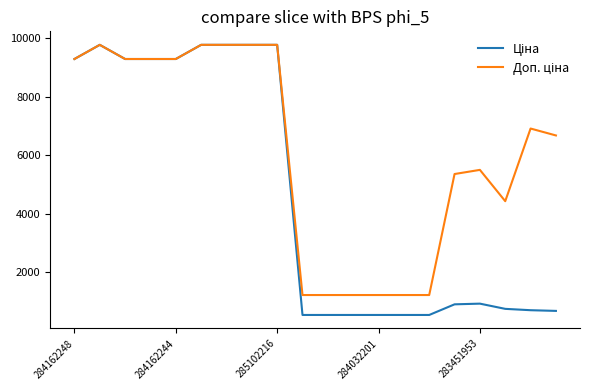

List the series in order of their overall mean, highest first.

Доп. ціна, Ціна